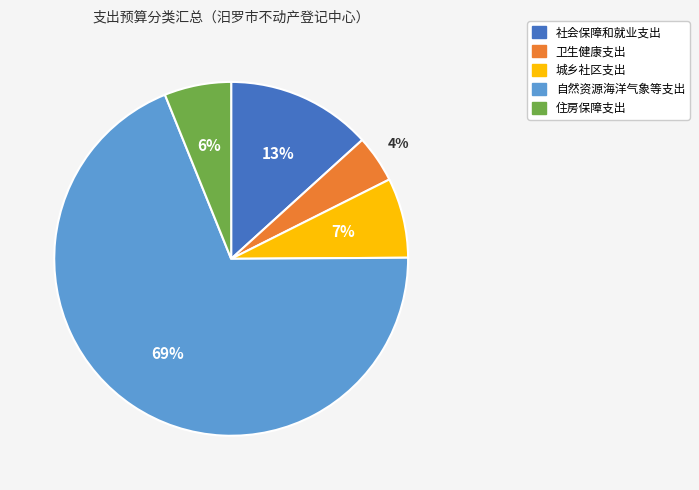

Rank the categories by value from highest to lowest.

自然资源海洋气象等支出, 社会保障和就业支出, 城乡社区支出, 住房保障支出, 卫生健康支出